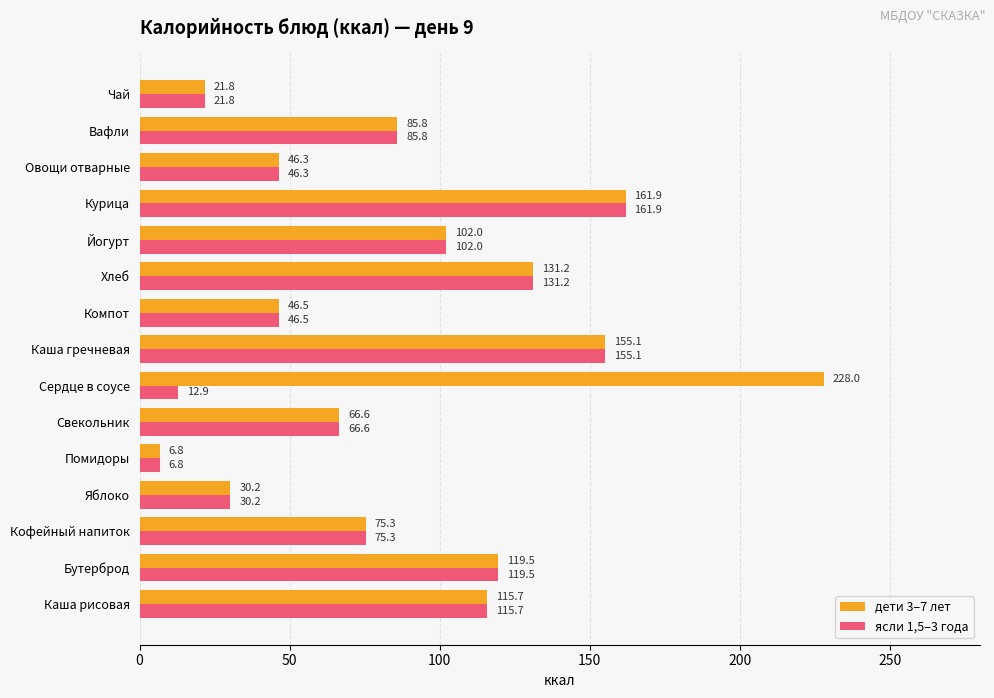

Rank the series by their maximum value, from highest to lowest.

дети 3–7 лет, ясли 1,5–3 года